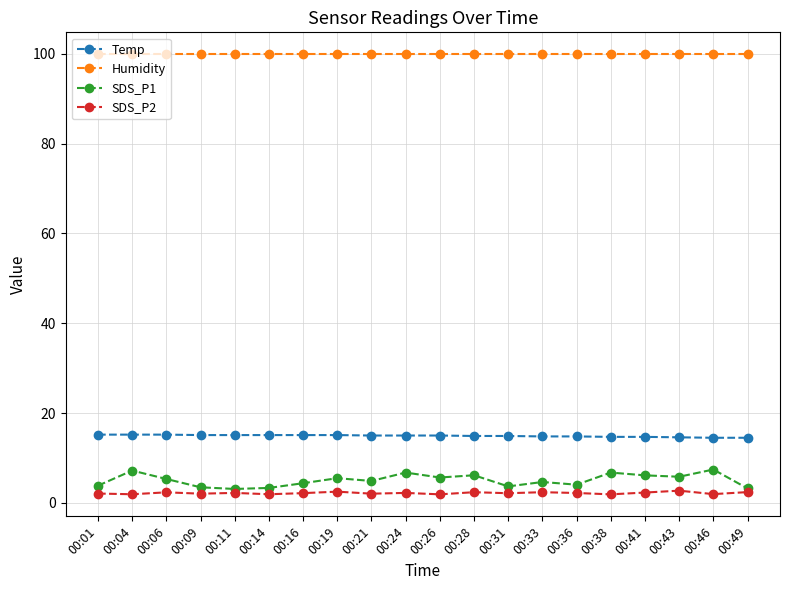

True or false: SDS_P2 and Temp cross at least once.

False